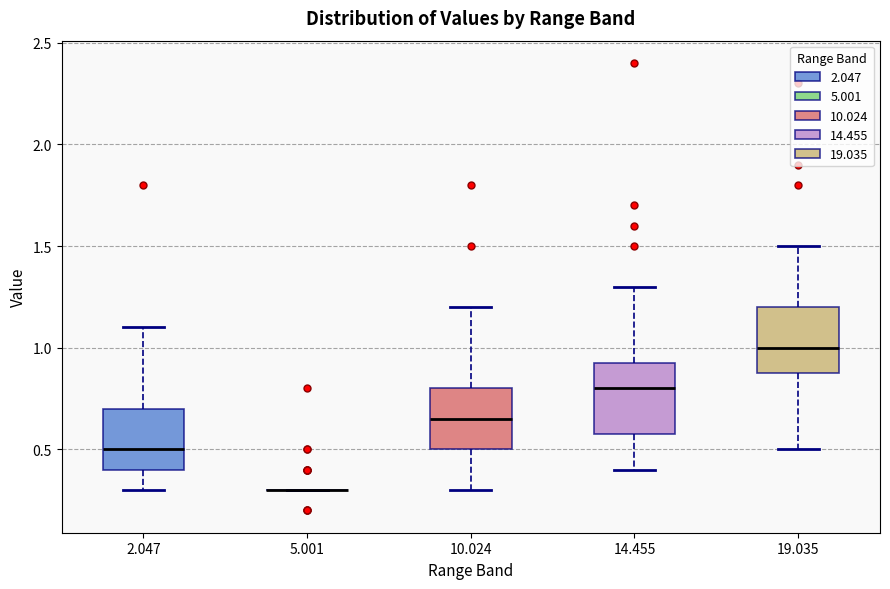

Reading left to right, transcribe this box plot: for each box, give where its median line is, the range the box spans, and where its two whiskers end, as read against the y-axis. The values are not printed on the chart, so give them approximately, as read against the axis.

2.047: median 0.50, box 0.40 to 0.70, whiskers 0.30 to 1.10
5.001: box collapsed to a line at 0.30, whiskers 0.30 to 0.30
10.024: median 0.65, box 0.50 to 0.80, whiskers 0.30 to 1.20
14.455: median 0.80, box 0.60 to 0.95, whiskers 0.40 to 1.30
19.035: median 1.00, box 0.90 to 1.20, whiskers 0.50 to 1.50